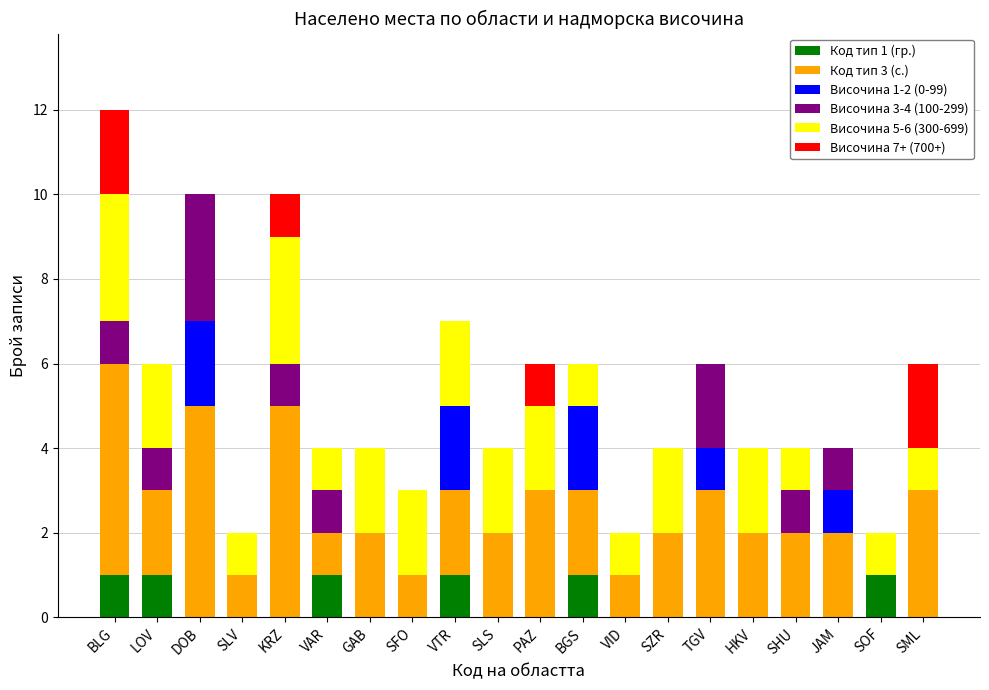

What is the total value across all series at HKV?

4